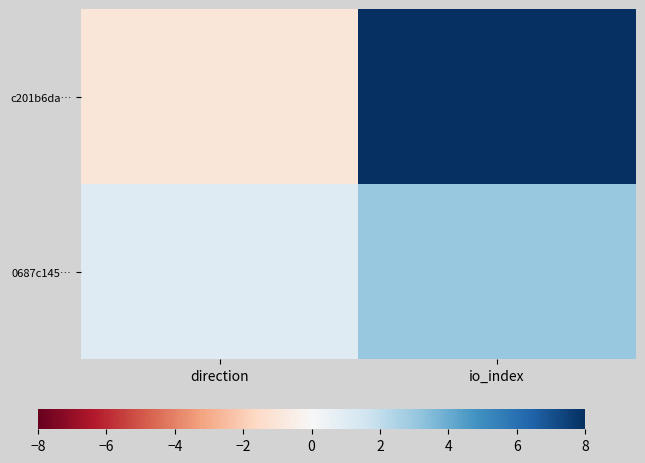

Reading left to right, what are all the values shown in this chart?

c201b6da…: direction=-1	io_index=67
0687c145…: direction=1	io_index=3